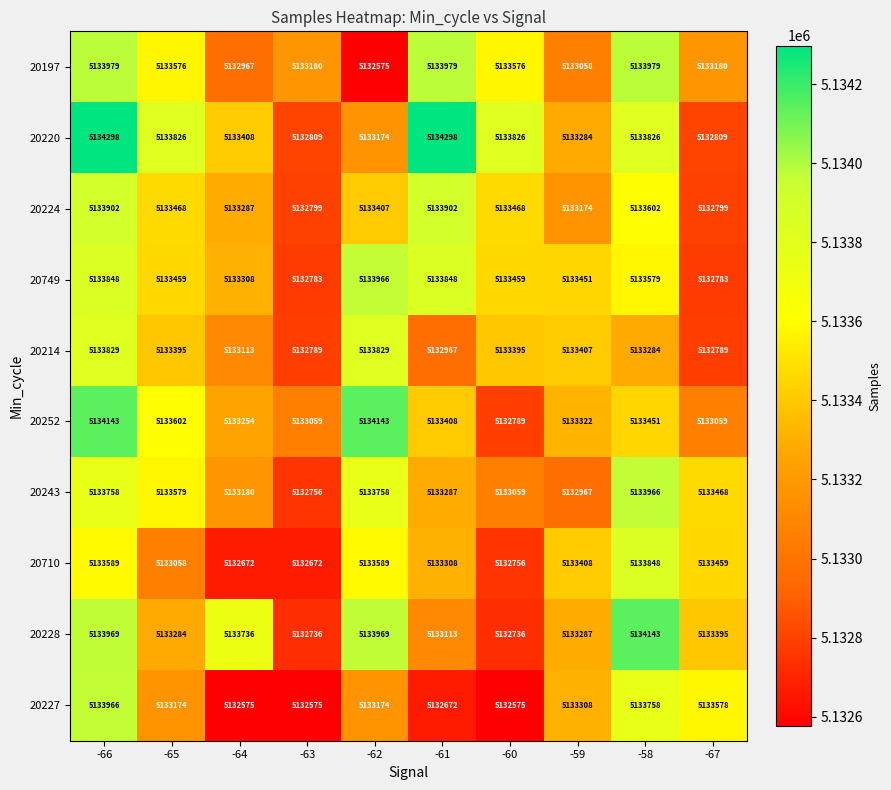

Between -66 and -58, which series saw the biggest shift?

20252